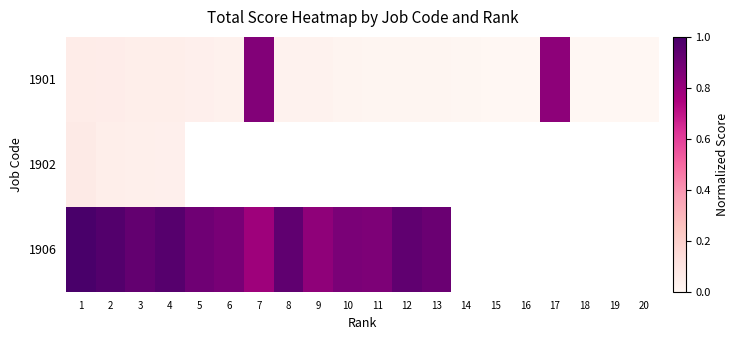

Which series has the largest range (max minus min)?

1901